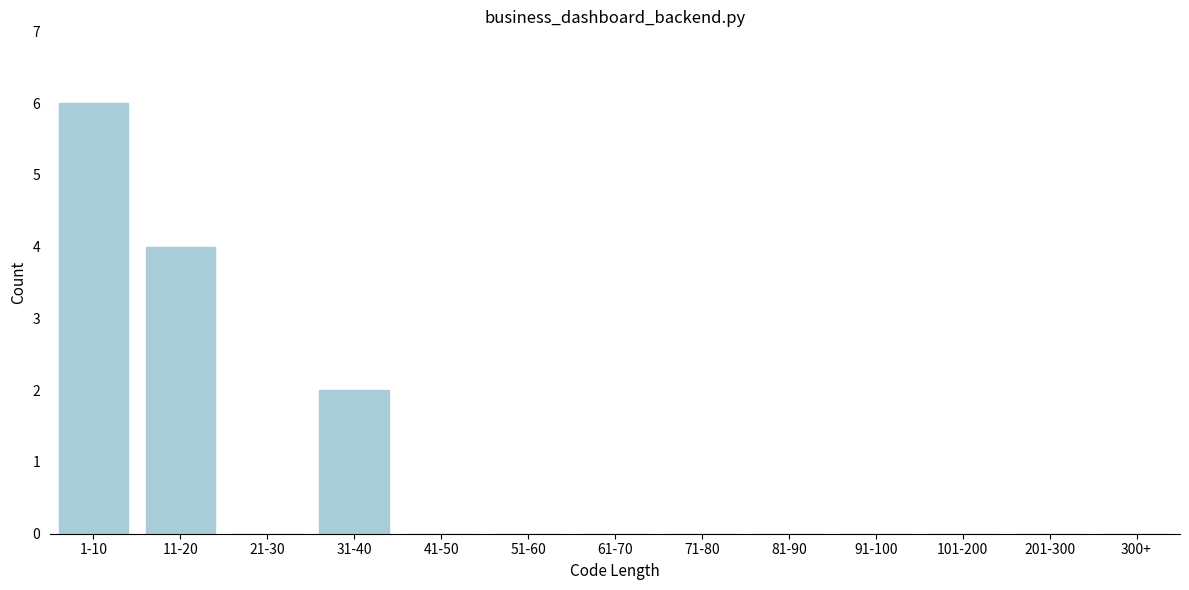

Reading right to left, what are all the values shown in this chart?

300+=0	201-300=0	101-200=0	91-100=0	81-90=0	71-80=0	61-70=0	51-60=0	41-50=0	31-40=2	21-30=0	11-20=4	1-10=6